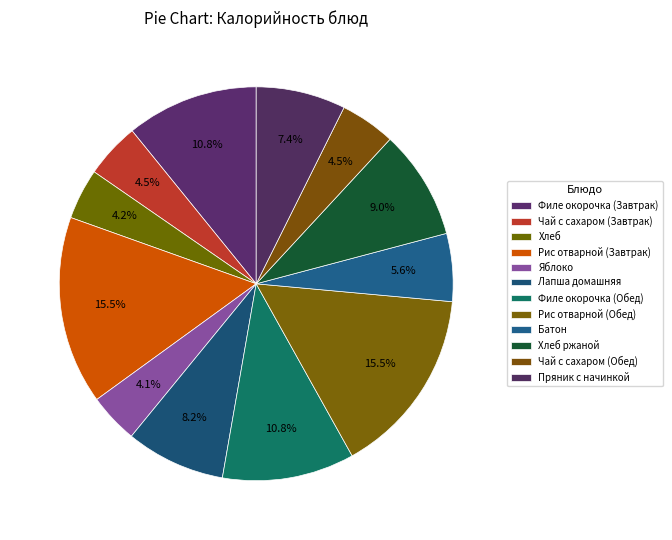

True or false: Лапша домашняя accounts for 1% of the total.

False